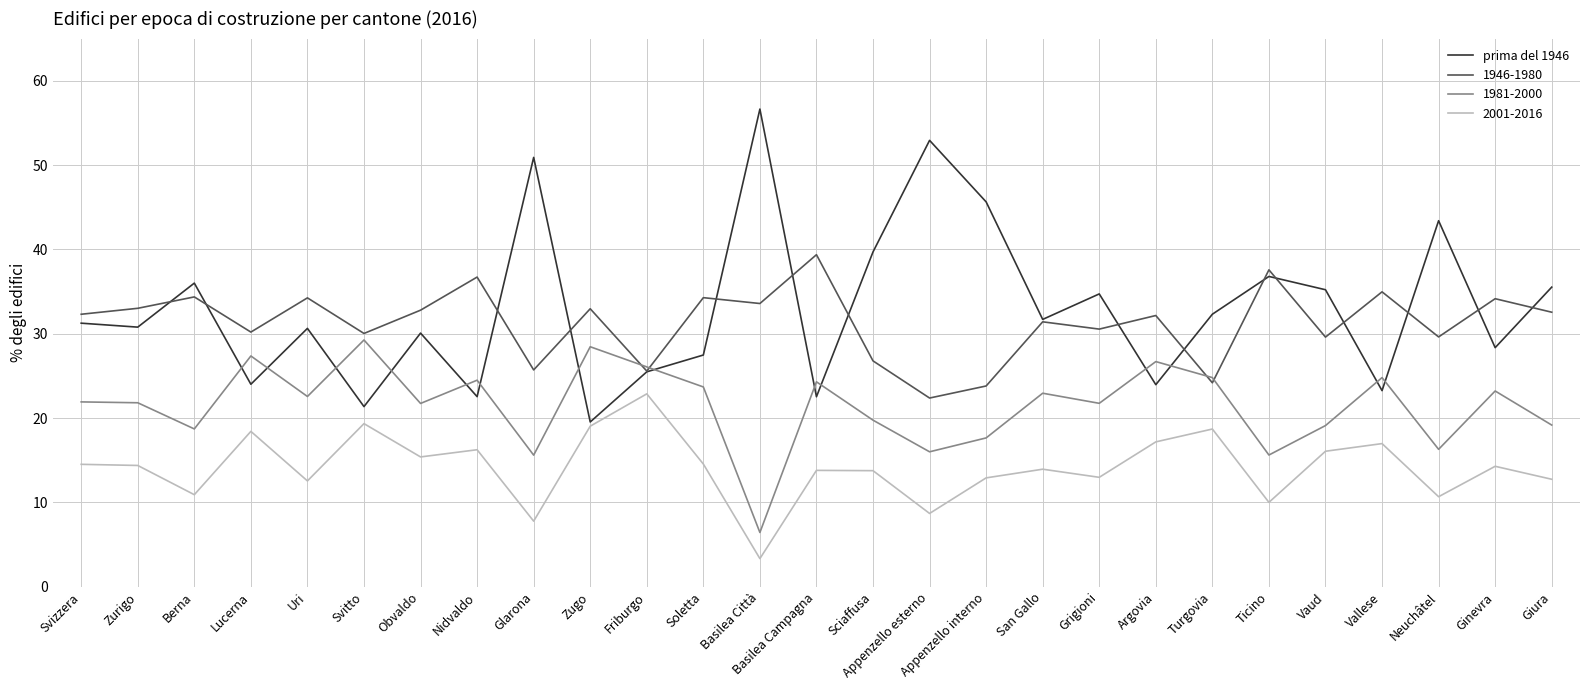

Read the 1946-1980 value at Neuchâtel.

29.6